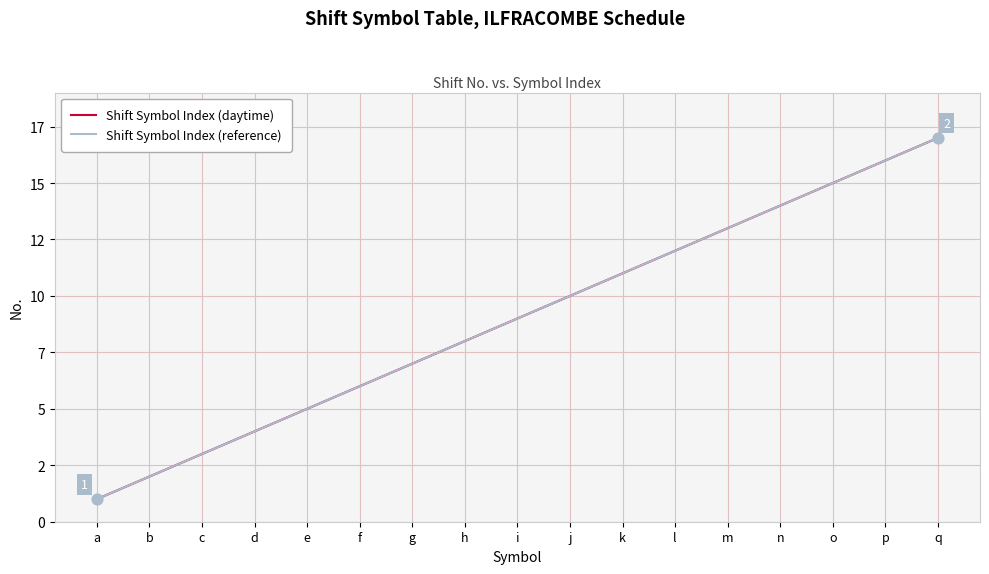

Does the chart have visible grid lines?

Yes